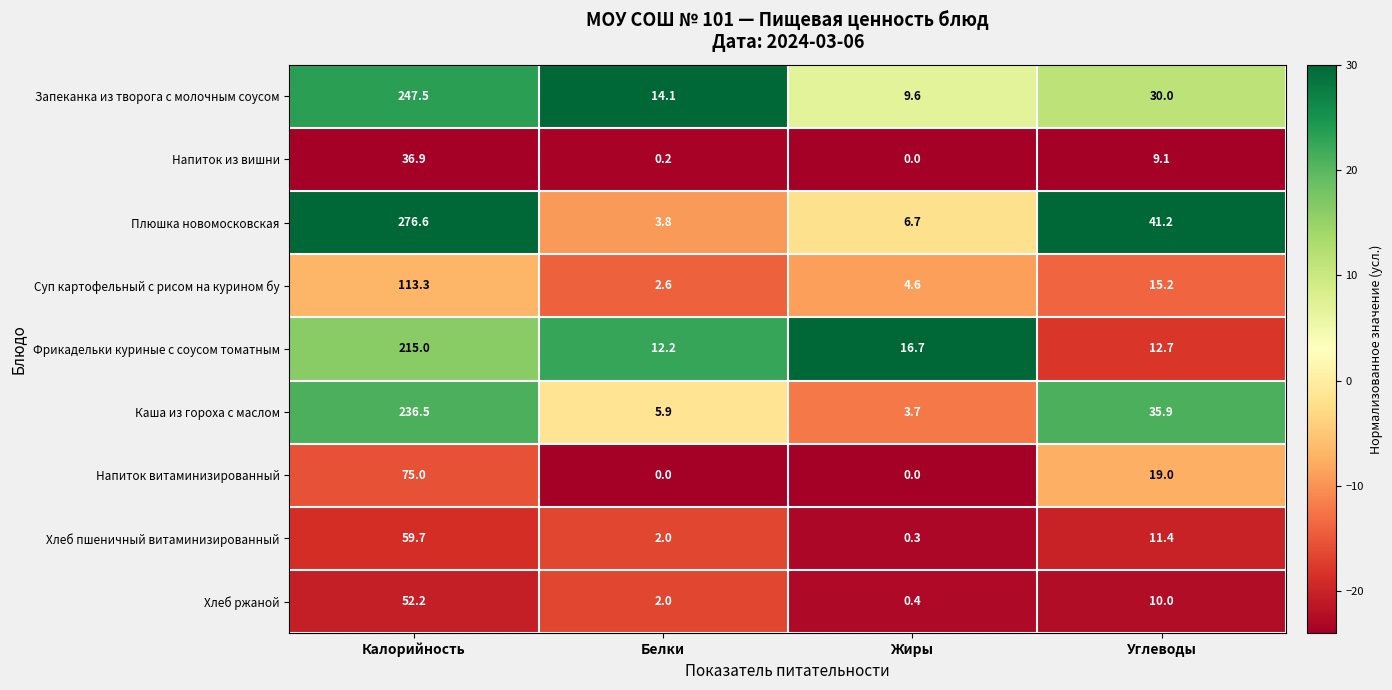

At Углеводы, list the series in order from smallest to largest.

Напиток из вишни, Хлеб ржаной, Хлеб пшеничный витаминизированный, Фрикадельки куриные с соусом томатным, Суп картофельный с рисом на курином бу, Напиток витаминизированный, Запеканка из творога с молочным соусом, Каша из гороха с маслом, Плюшка новомосковская